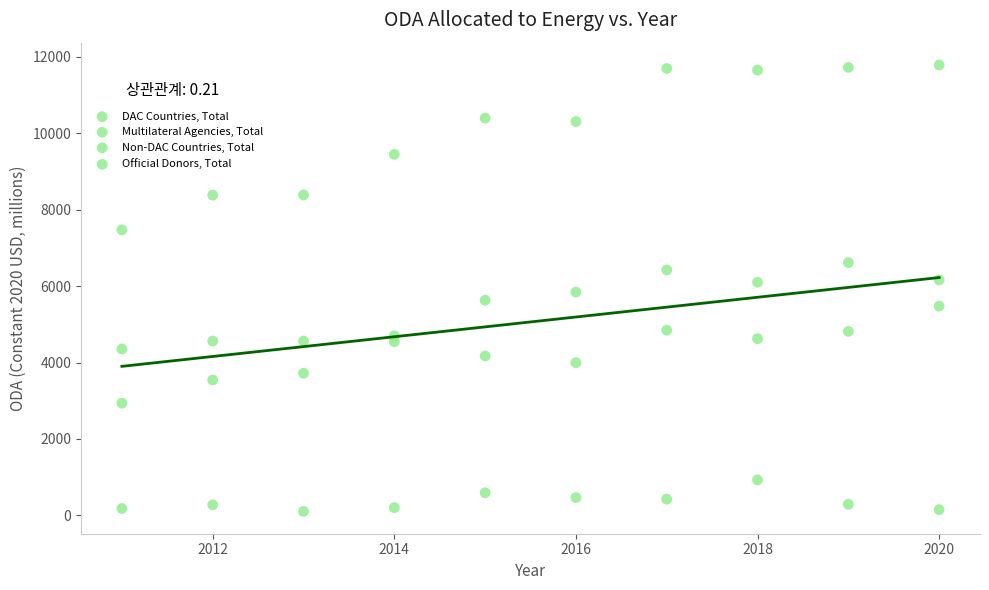

Count the number of points in this scatter plot.

40